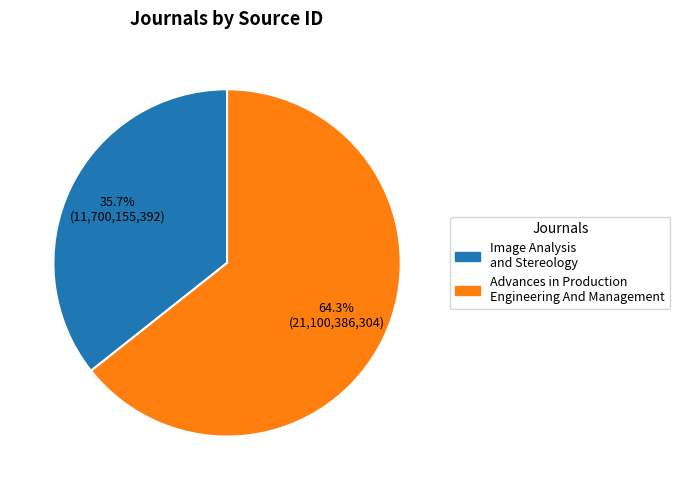

Approximately how many times larger is the value at Advances in Production Engineering And Management compared to Image Analysis and Stereology?

1.8